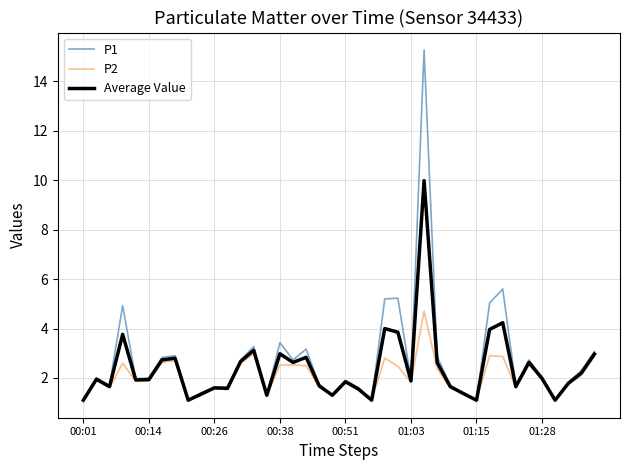

Which series has the largest total across all categories?

P1